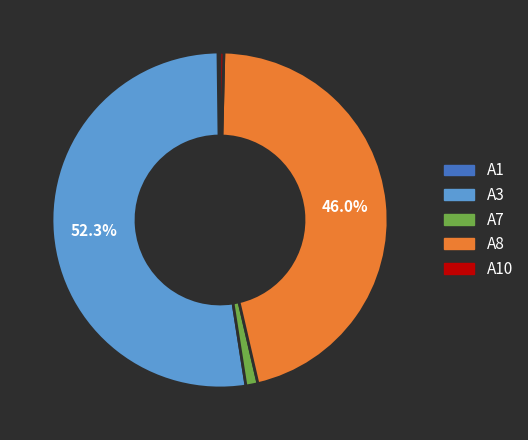

What is the majority slice?

A3